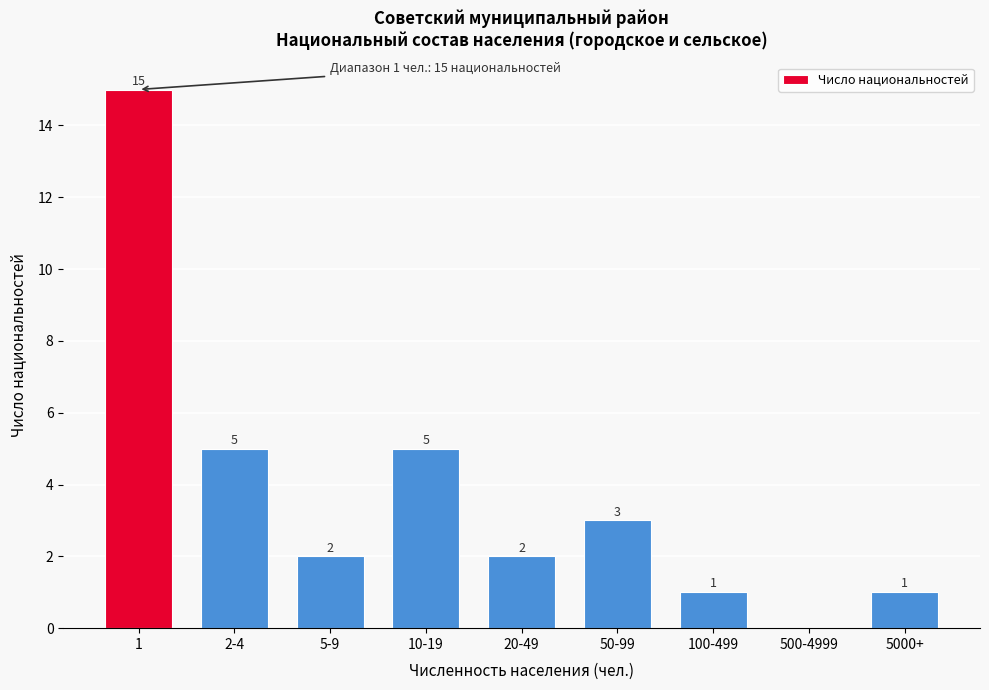

Reading right to left, extract all data points from this chart.

5000+=1	500-4999=0	100-499=1	50-99=3	20-49=2	10-19=5	5-9=2	2-4=5	1=15